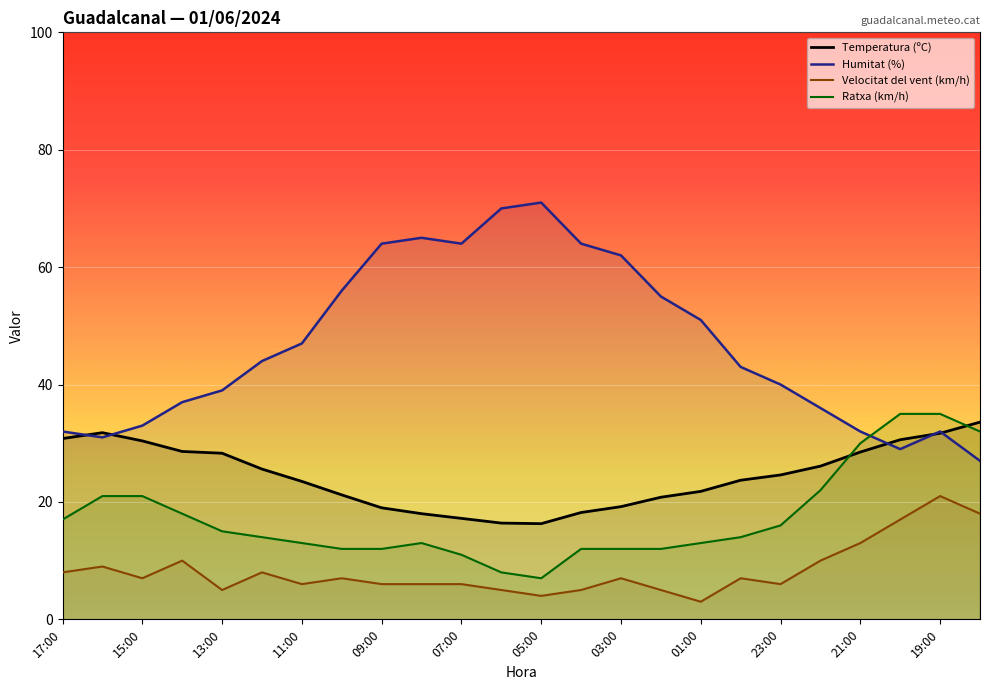

True or false: Velocitat del vent (km/h) and Ratxa (km/h) intersect in this chart.

False